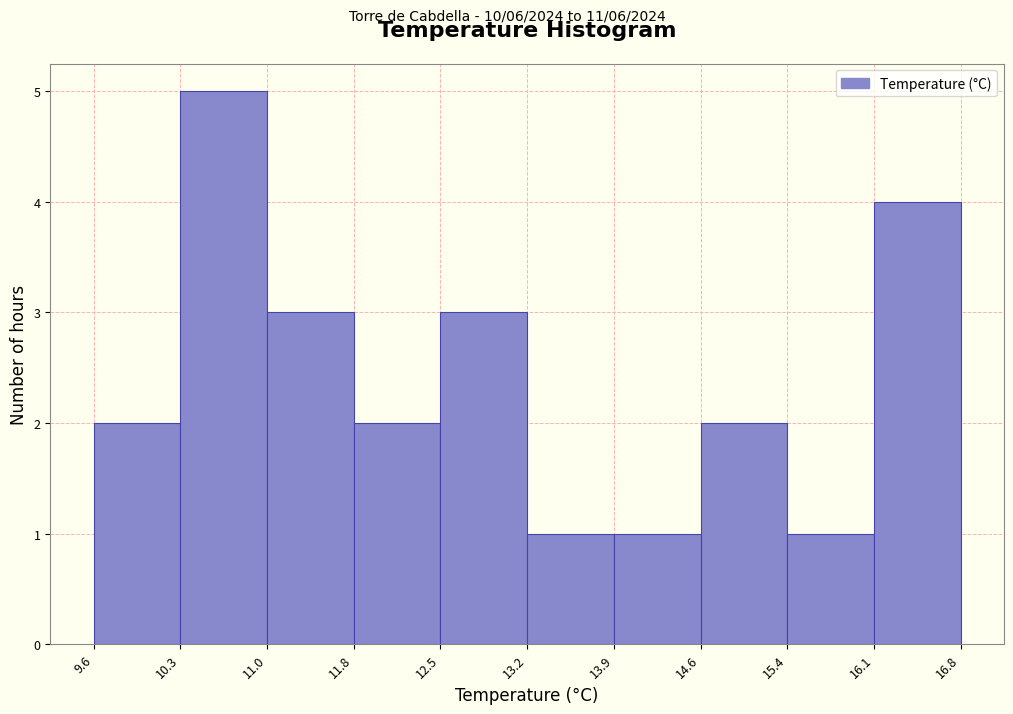

Reading left to right, list every bar in this chart as the range it spans on the x-axis followed by its height. The values are not printed on the chart, so give them approximately, as read against the axis.

9.6 to 10.3: 2
10.3 to 11.0: 5
11.0 to 11.8: 3
11.8 to 12.5: 2
12.5 to 13.2: 3
13.2 to 13.9: 1
13.9 to 14.6: 1
14.6 to 15.4: 2
15.4 to 16.1: 1
16.1 to 16.8: 4